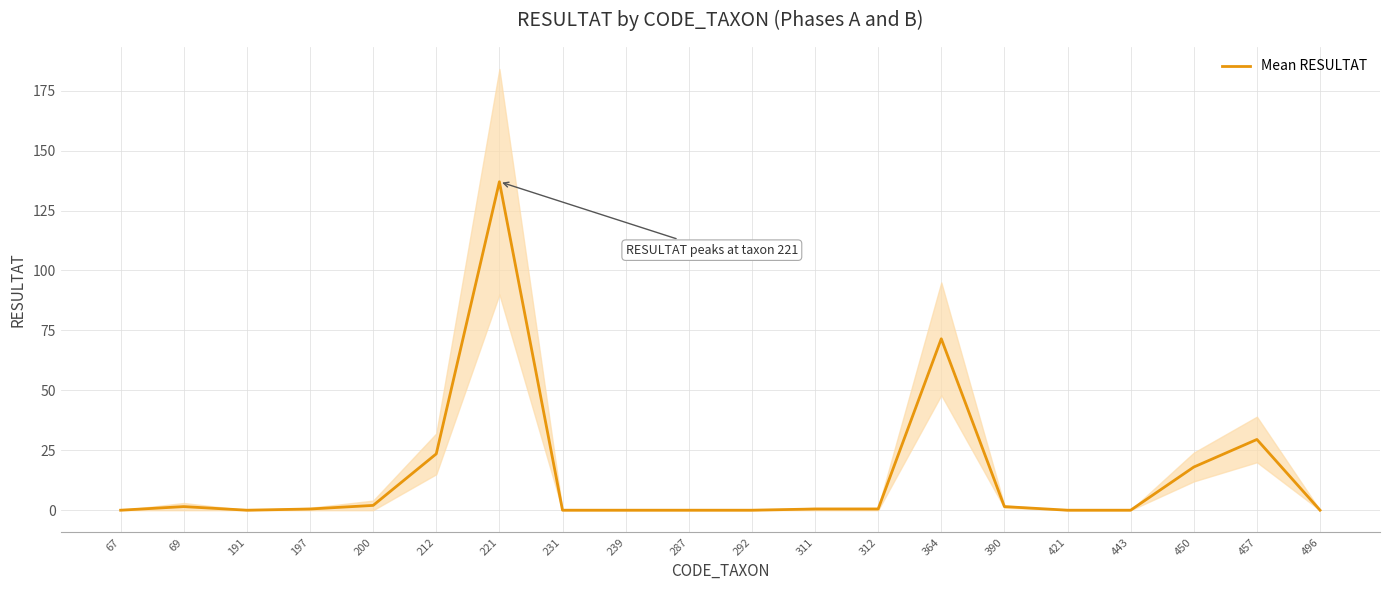

What is the difference between the second highest and minimum values?

71.5